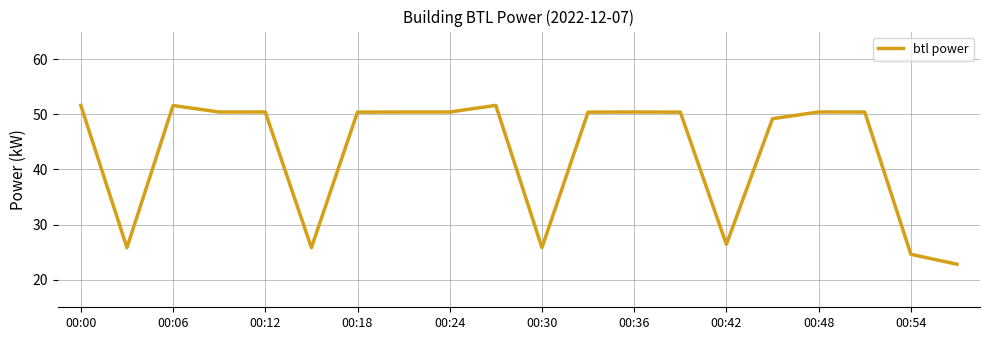

What is the maximum value shown in the chart?

51.6